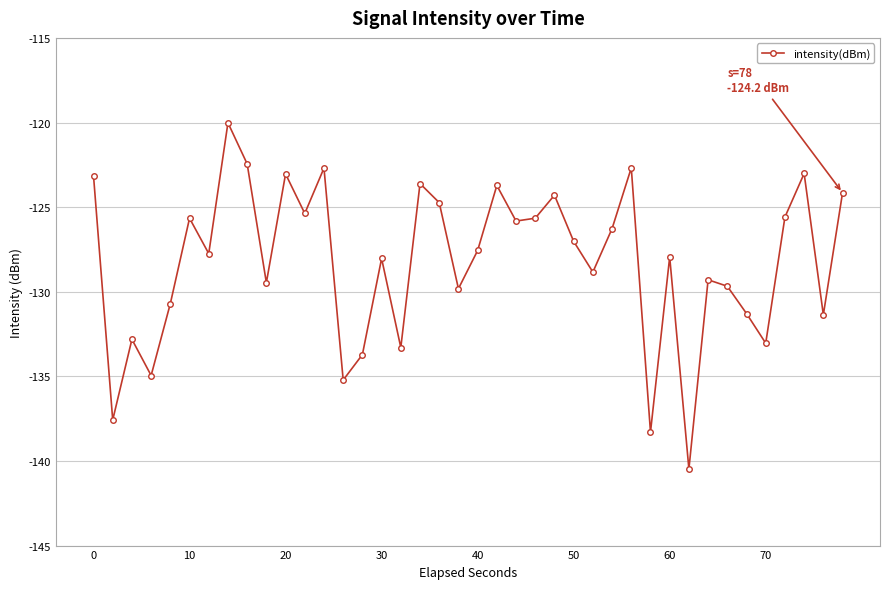

What is the sum of all values?

-5130.1